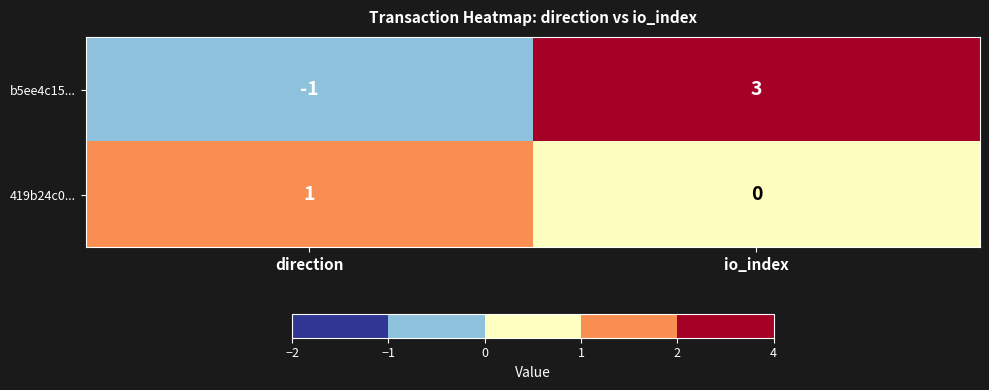

How many values in b5ee4c15... are below zero?

1